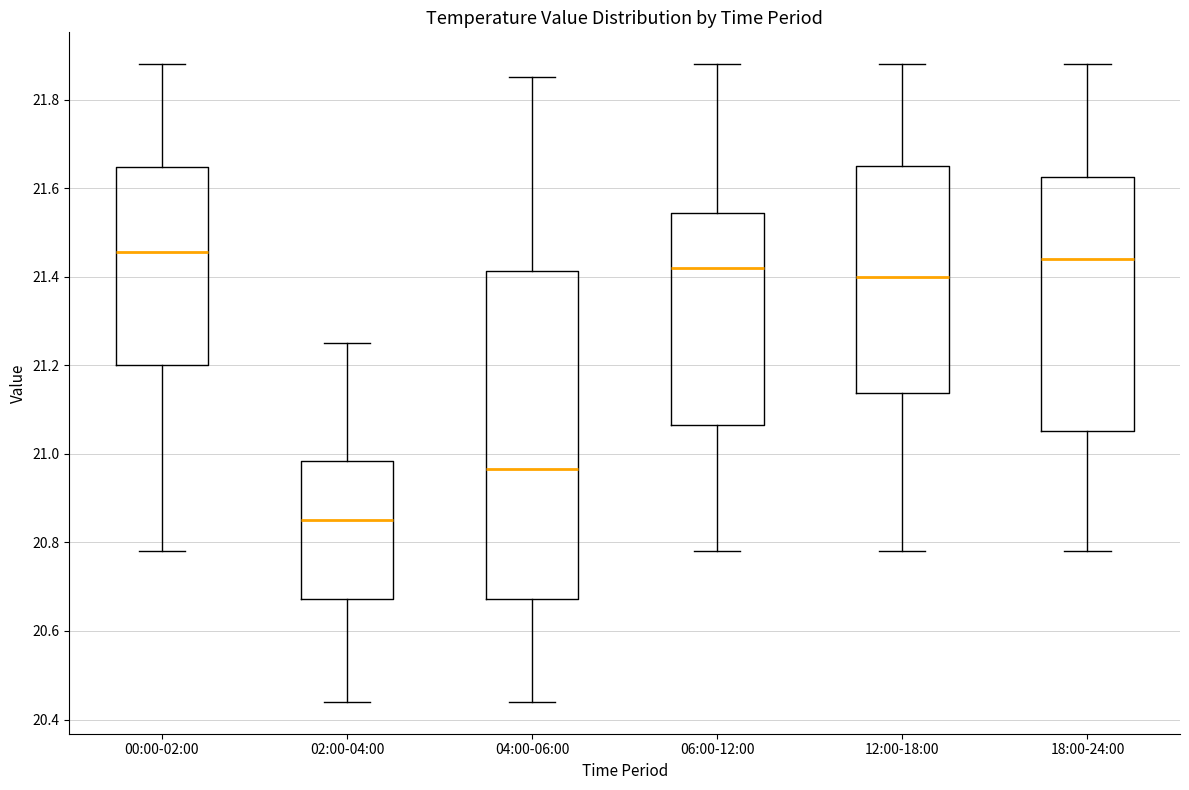

Reading left to right, read every box against the y-axis: the position of its median line, the range the box covers, and the ends of its whiskers. The values are not printed on the chart, so give them approximately, as read against the axis.

00:00-02:00: median 21.46, box 21.20 to 21.64, whiskers 20.78 to 21.88
02:00-04:00: median 20.86, box 20.68 to 20.98, whiskers 20.44 to 21.26
04:00-06:00: median 20.96, box 20.68 to 21.42, whiskers 20.44 to 21.86
06:00-12:00: median 21.42, box 21.06 to 21.54, whiskers 20.78 to 21.88
12:00-18:00: median 21.40, box 21.14 to 21.66, whiskers 20.78 to 21.88
18:00-24:00: median 21.44, box 21.06 to 21.62, whiskers 20.78 to 21.88